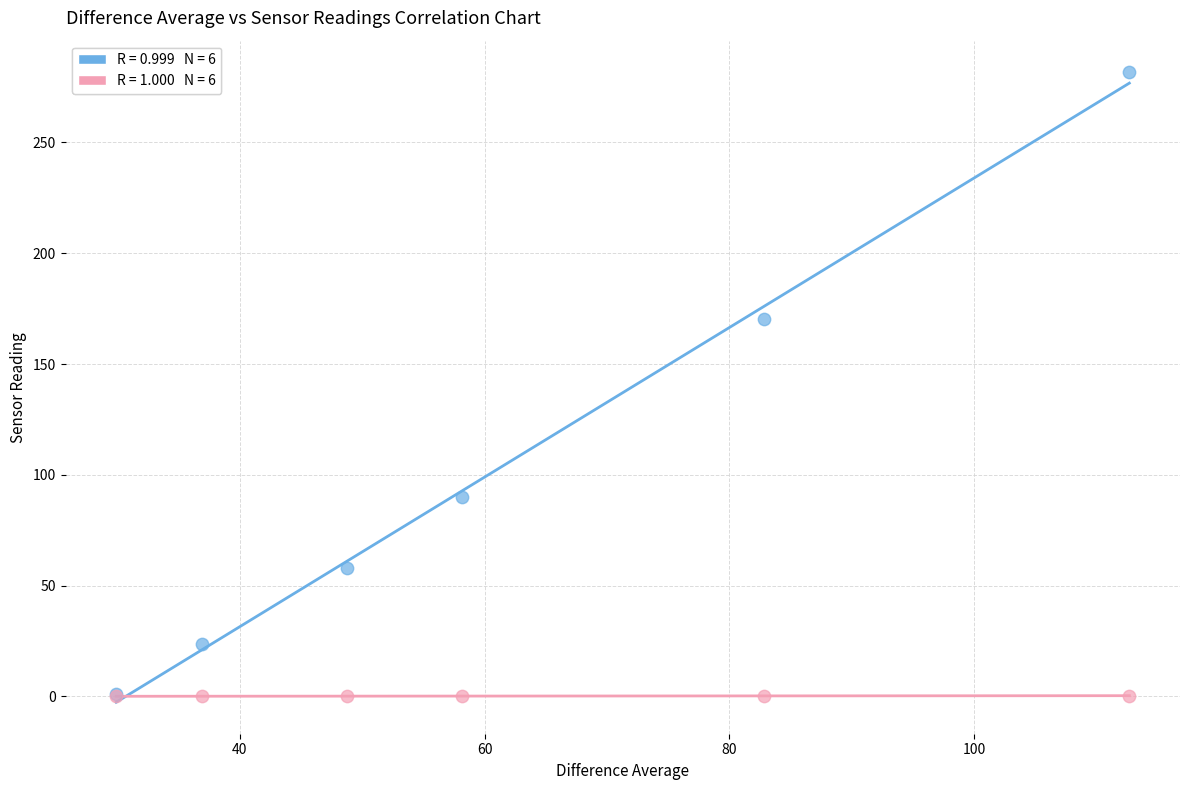

Across all series, what Y value is closest to 140?

170.3